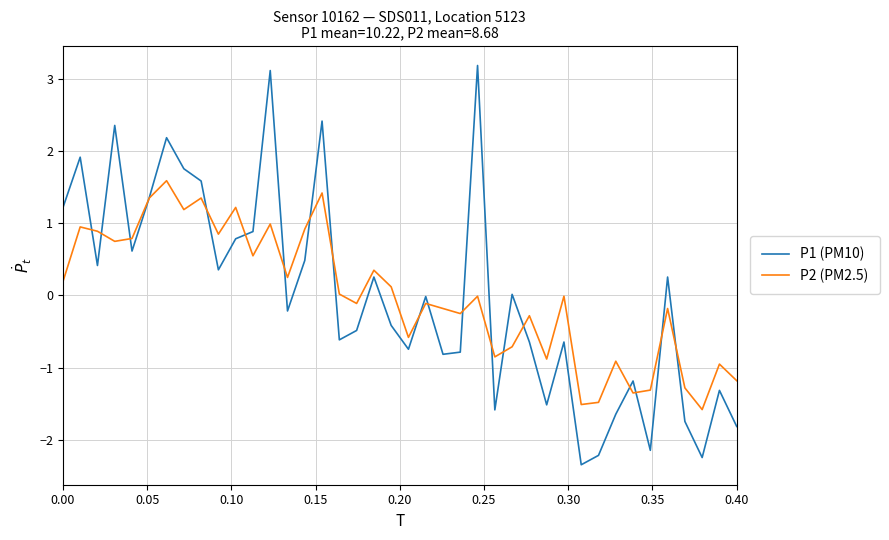

Which series has the largest range (max minus min)?

P1 (PM10)